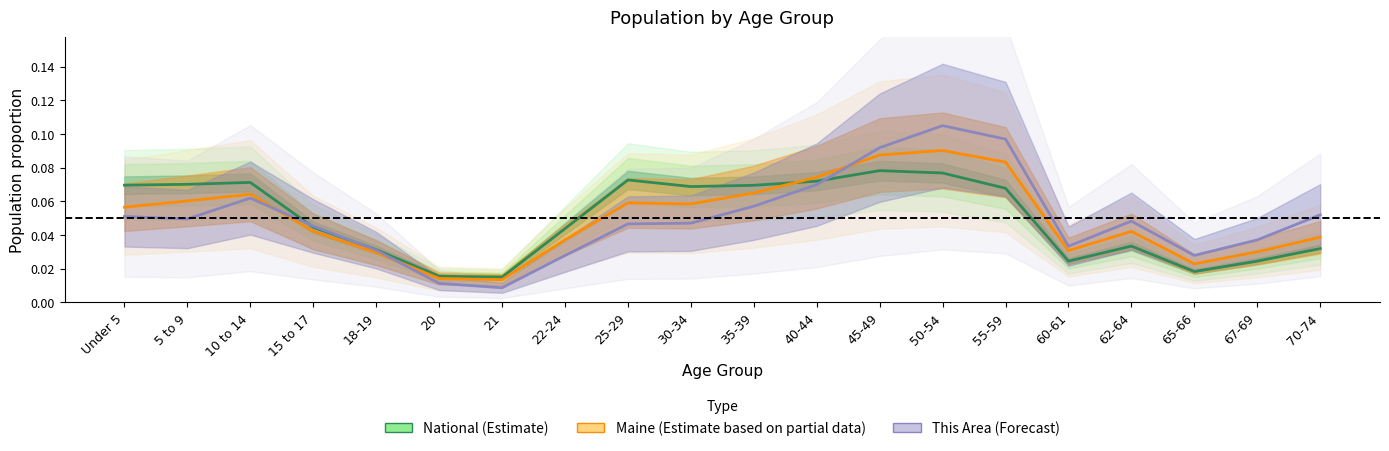

Which series has the largest total across all categories?

National (Estimate)